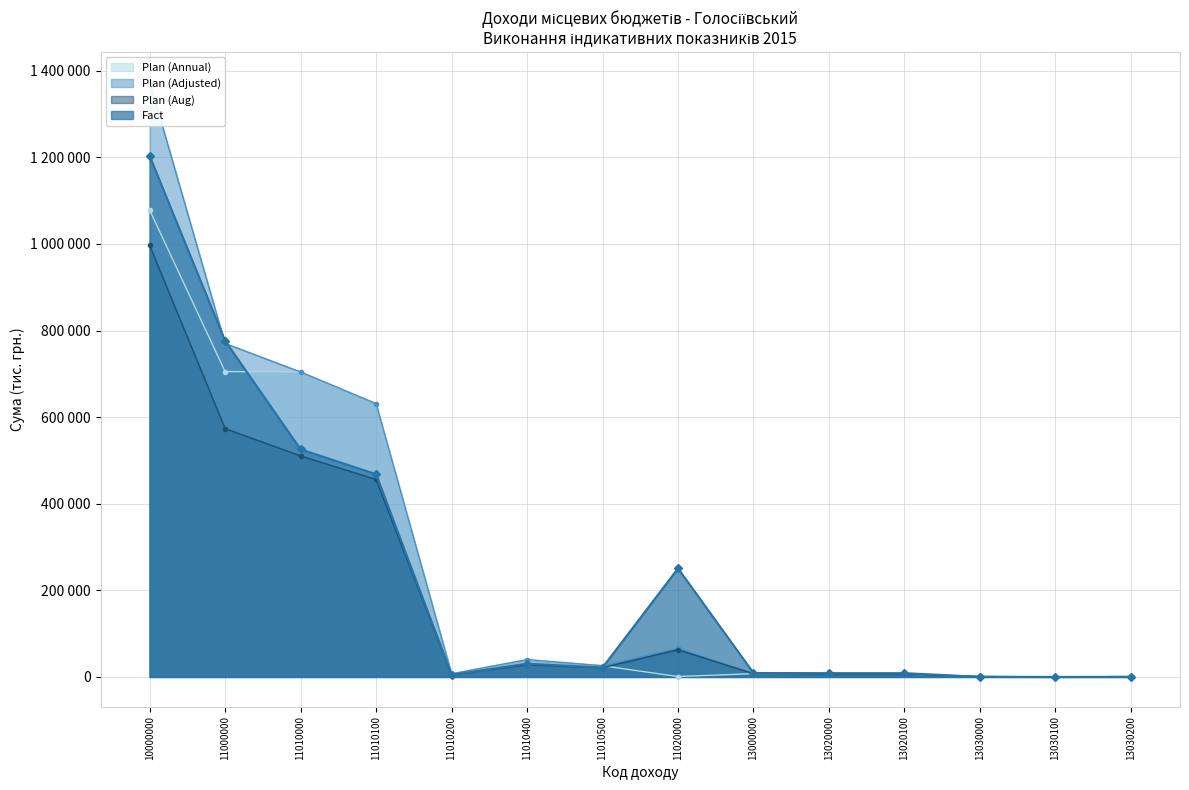

What are all the series names shown in the legend?

Plan (Annual), Plan (Adjusted), Plan (Aug), Fact